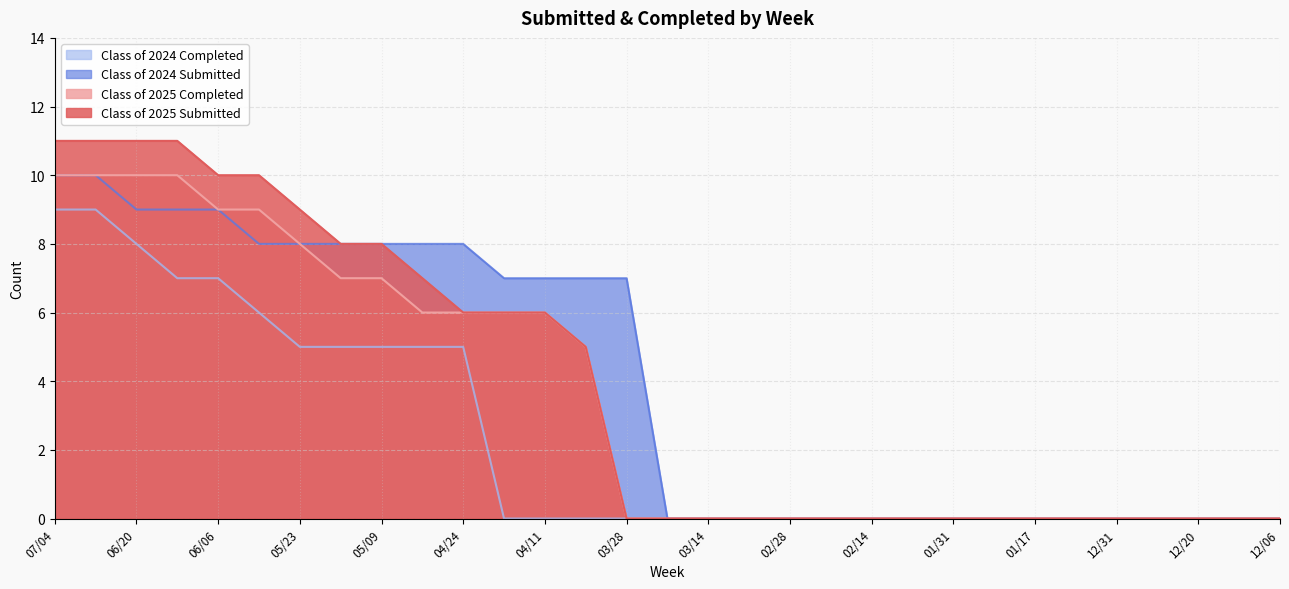

What position from the right is 05/09?

23